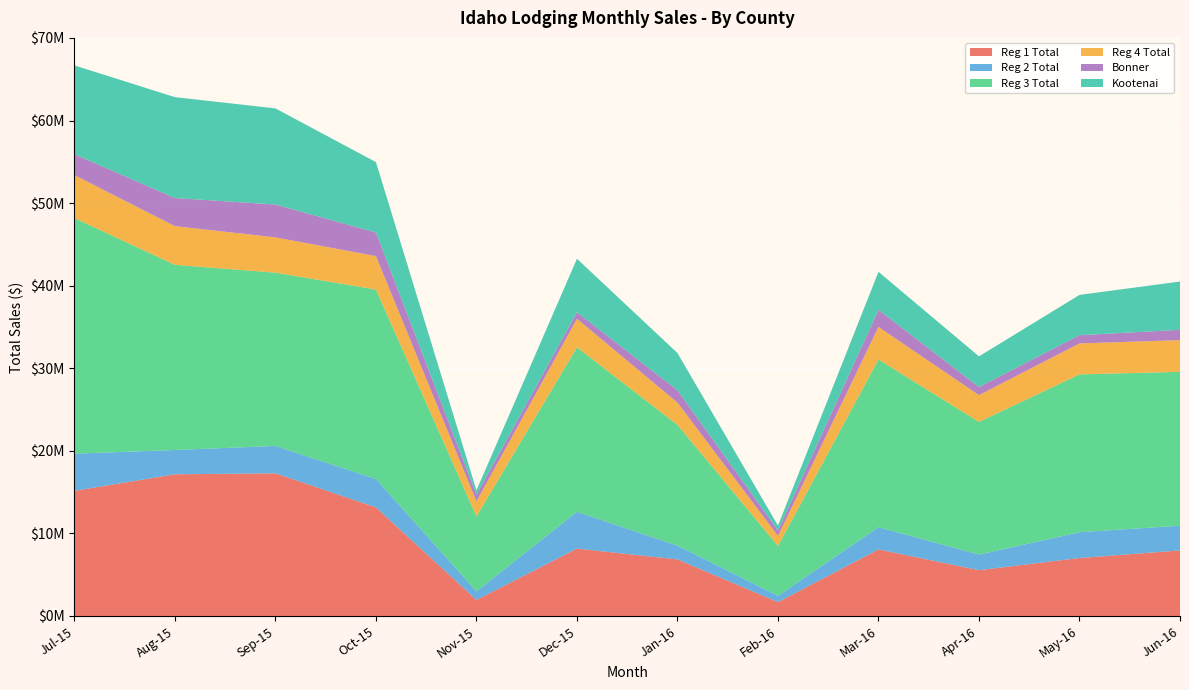

Reading left to right, transcribe all the data shown in this chart.

Reg 1 Total: Jul-15=15152170	Aug-15=17155421	Sep-15=17278166	Oct-15=13147391	Nov-15=1942366	Dec-15=8159970	Jan-16=6850217	Feb-16=1681410	Mar-16=8057412	Apr-16=5548633	May-16=7018723	Jun-16=7939187
Reg 2 Total: Jul-15=4500090	Aug-15=2946468	Sep-15=3308059	Oct-15=3443425	Nov-15=1037937	Dec-15=4456483	Jan-16=1669712	Feb-16=754794	Mar-16=2694250	Apr-16=1889497	May-16=3123792	Jun-16=2993481
Reg 3 Total: Jul-15=28529212	Aug-15=22420112	Sep-15=20990694	Oct-15=22940583	Nov-15=9079889	Dec-15=19922892	Jan-16=14624617	Feb-16=6047197	Mar-16=20311305	Apr-16=16066324	May-16=19113987	Jun-16=18632358
Reg 4 Total: Jul-15=5204641	Aug-15=4685740	Sep-15=4271217	Oct-15=4048877	Nov-15=1819656	Dec-15=3448754	Jan-16=2695606	Feb-16=1211362	Mar-16=3938243	Apr-16=3239180	May-16=3753130	Jun-16=3837849
Bonner: Jul-15=2529632	Aug-15=3404126	Sep-15=3977761	Oct-15=2862502	Nov-15=808693	Dec-15=795762	Jan-16=1492011	Feb-16=658909	Mar-16=2075070	Apr-16=980582	May-16=989827	Jun-16=1248285
Kootenai: Jul-15=10754871	Aug-15=12217437	Sep-15=11640070	Oct-15=8518287	Nov-15=530189	Dec-15=6476768	Jan-16=4510236	Feb-16=590463	Mar-16=4601249	Apr-16=3714583	May-16=4881842	Jun-16=5848621